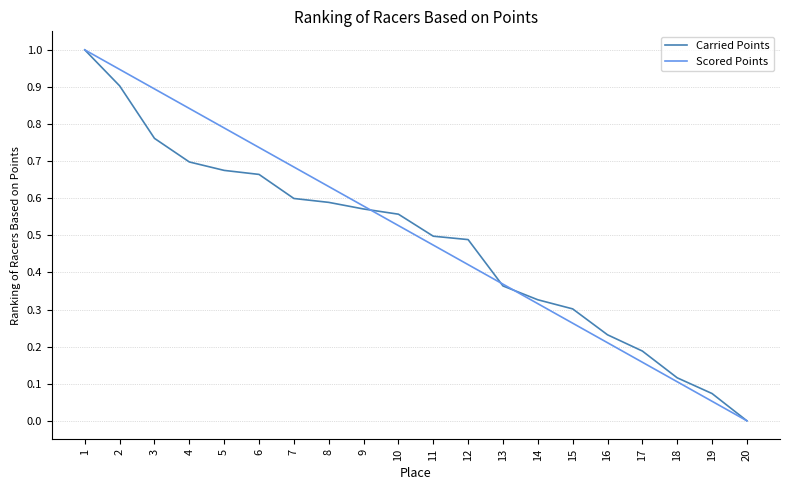

The value of Carried Points at 16 is 0.1. True or false?

False